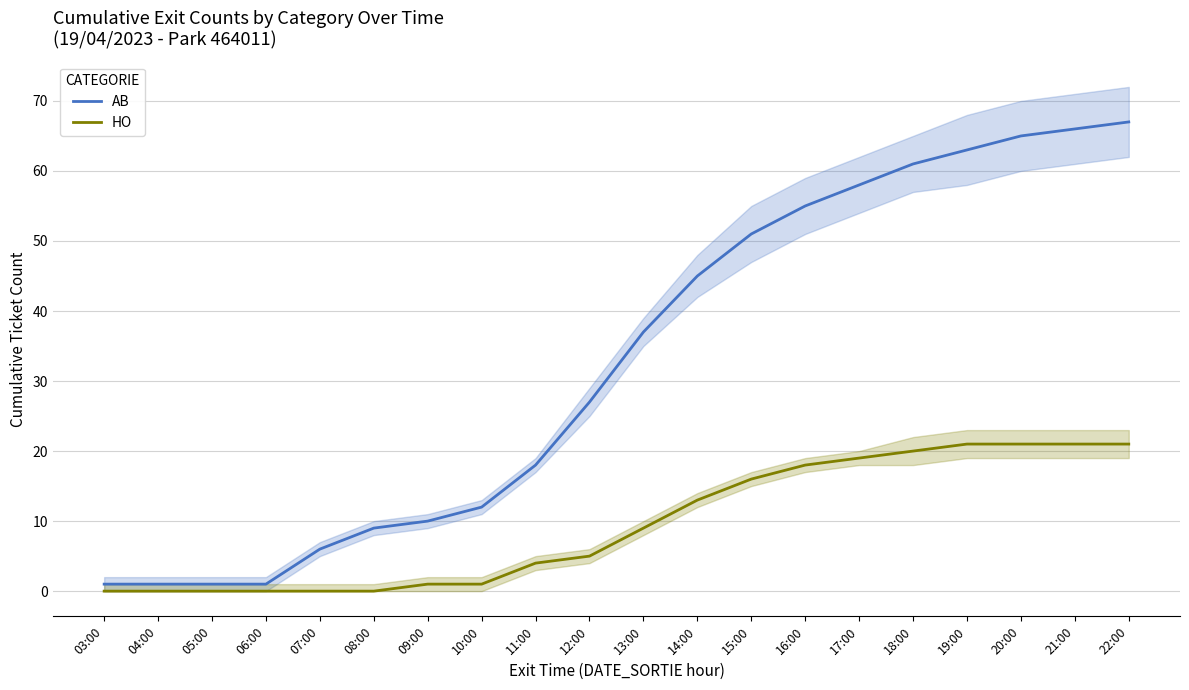

True or false: HO and AB intersect in this chart.

False